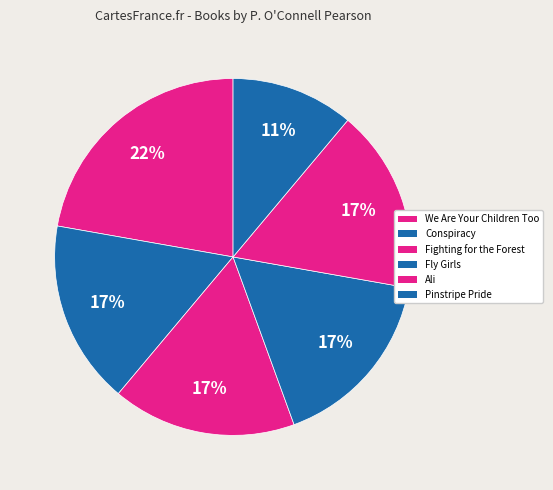

To the nearest percent, what portion does Conspiracy represent?

17%